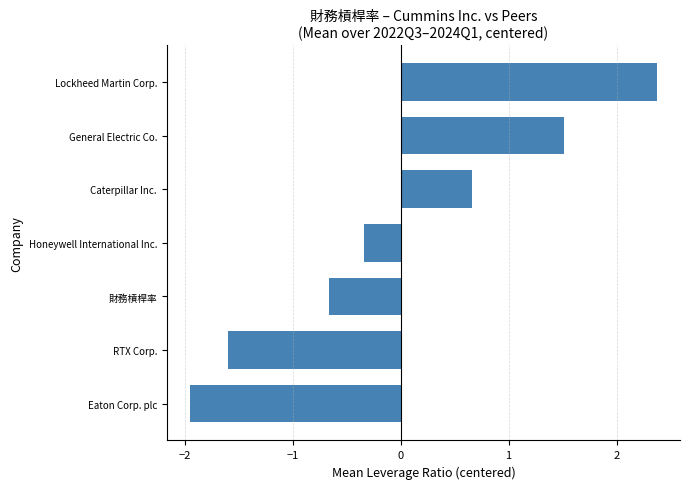

Rank the categories by value from highest to lowest.

Lockheed Martin Corp., General Electric Co., Caterpillar Inc., Honeywell International Inc., 財務槓桿率, RTX Corp., Eaton Corp. plc